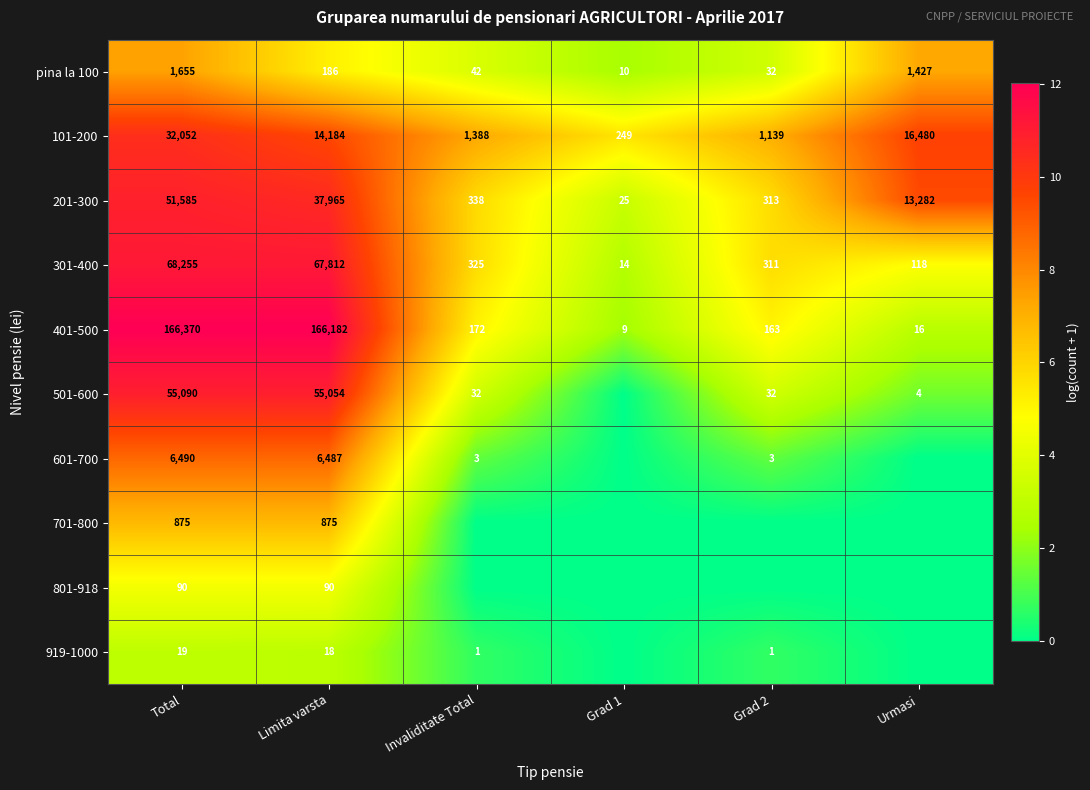

Where does the 101-200 series first go above 14184?

Total